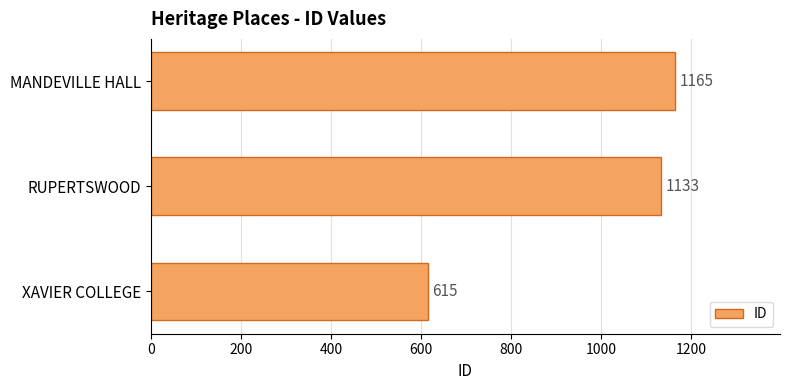

What is the change in value from XAVIER COLLEGE to MANDEVILLE HALL?

+550